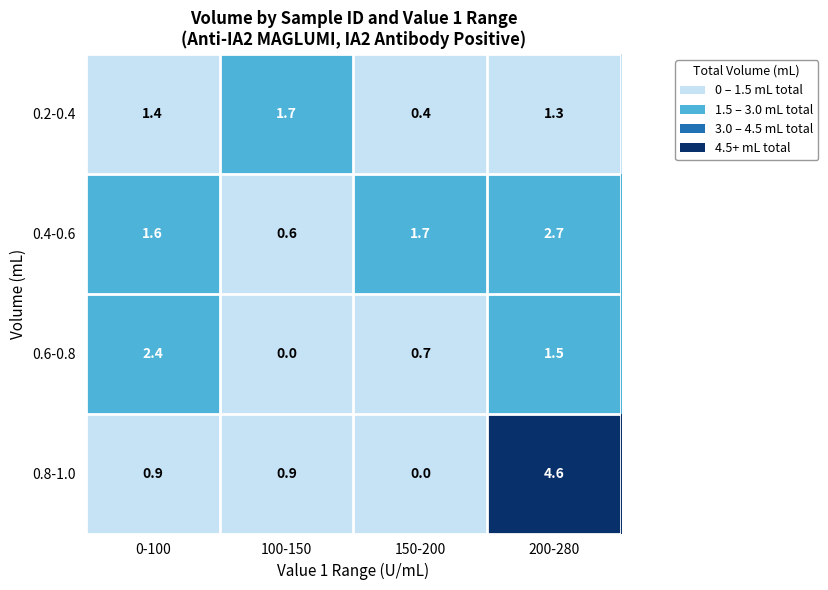

Which label corresponds to the largest value in the chart?

200-280